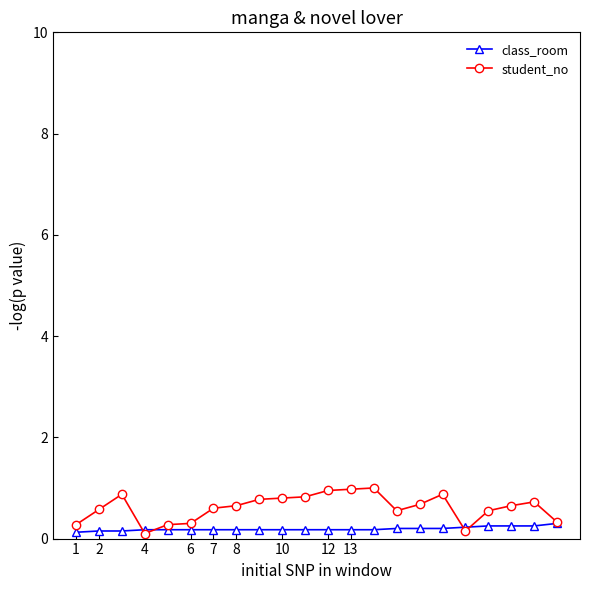

What is the average value of the class_room series?

0.2